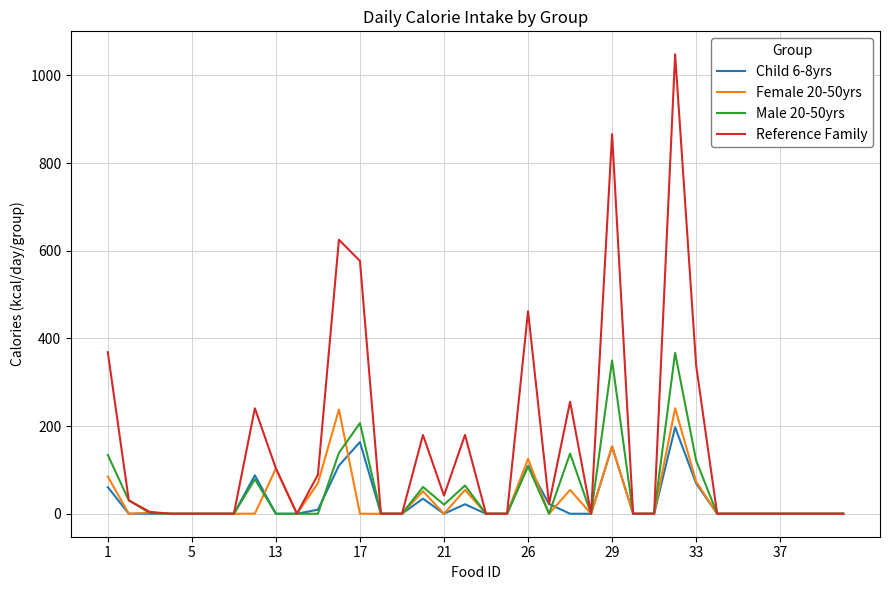

How many lines are shown in the chart?

4